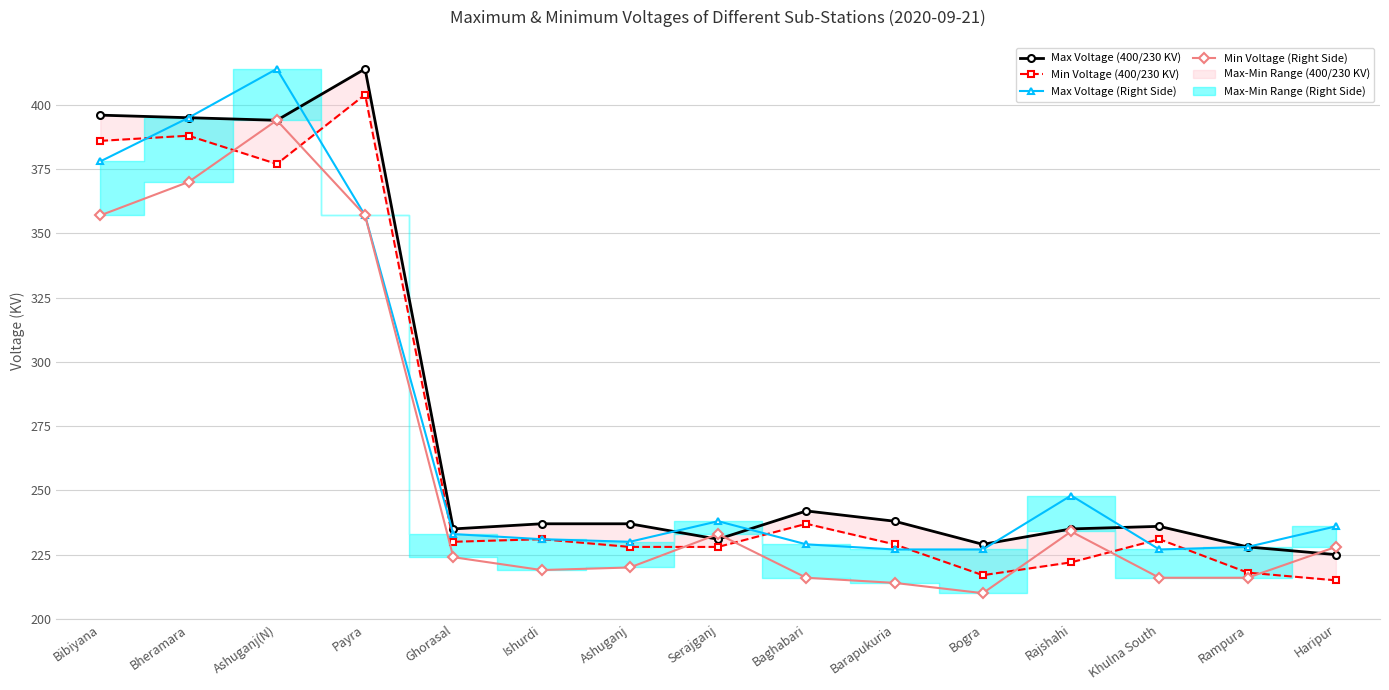

True or false: Max Voltage (Right Side) has a value of 357 at Payra.

True